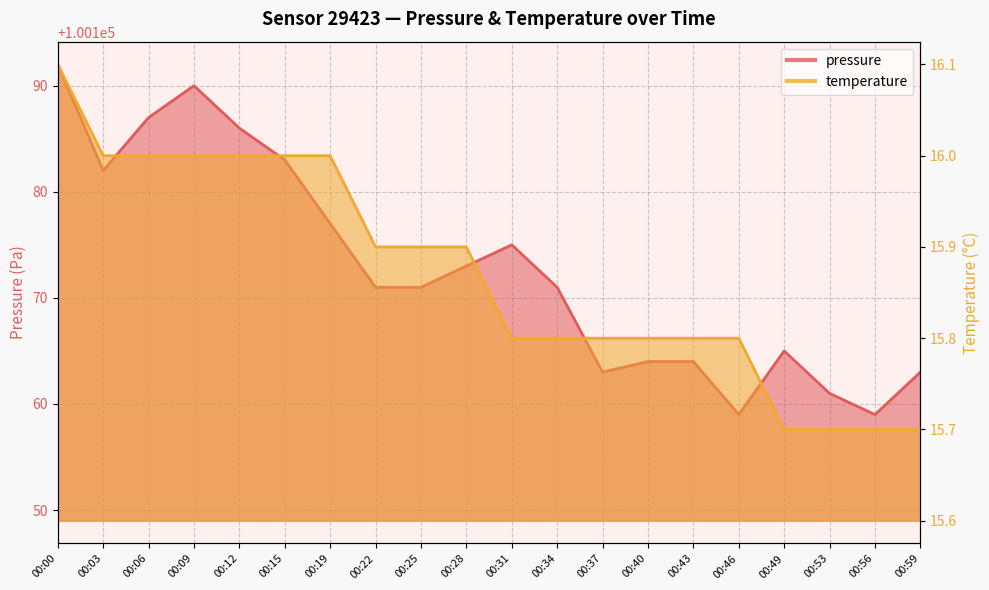

At which label does temperature reach its minimum?

00:49